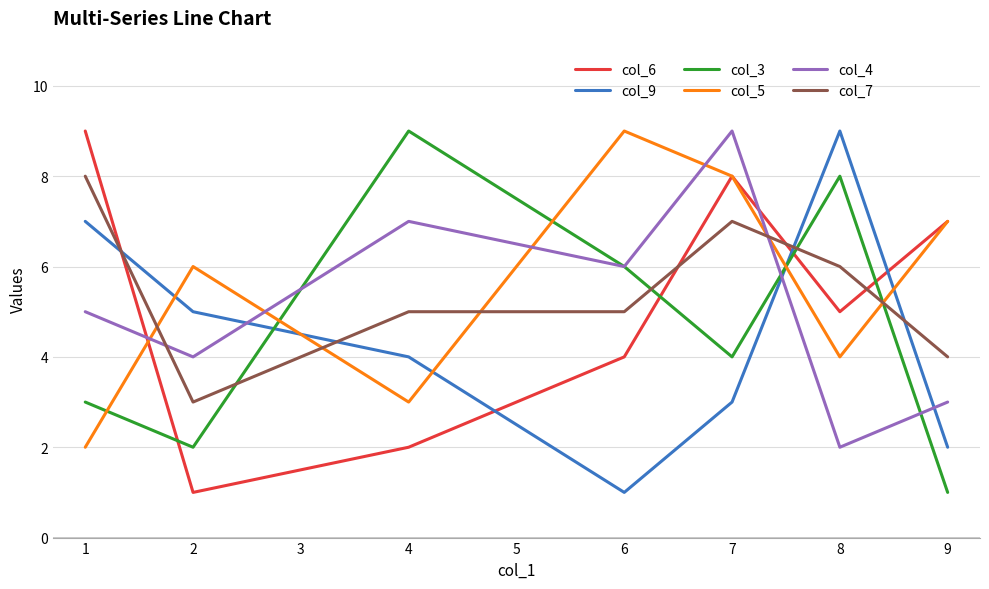

What is the maximum value shown in the chart?

9